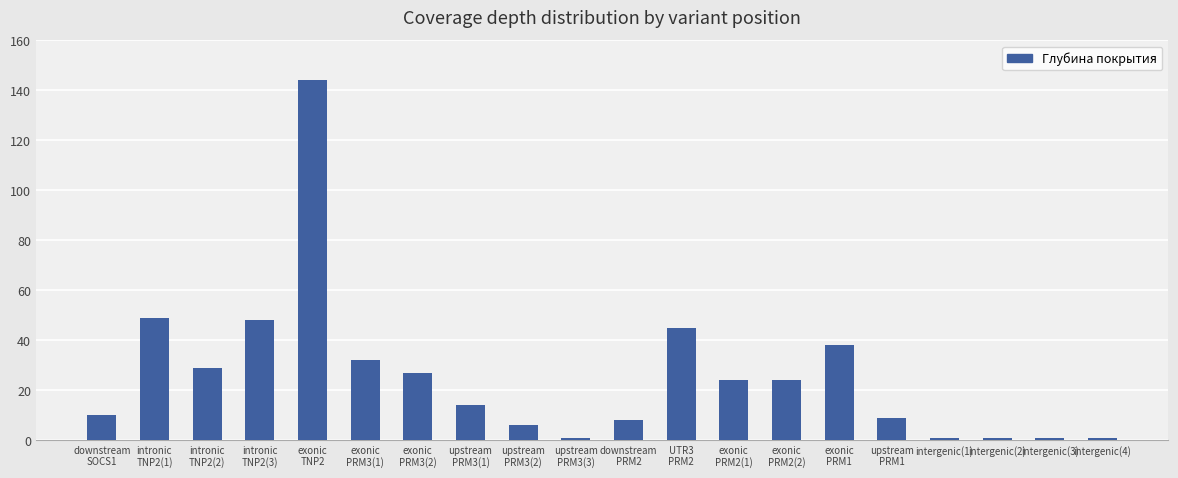

What is the sum of all values?

512